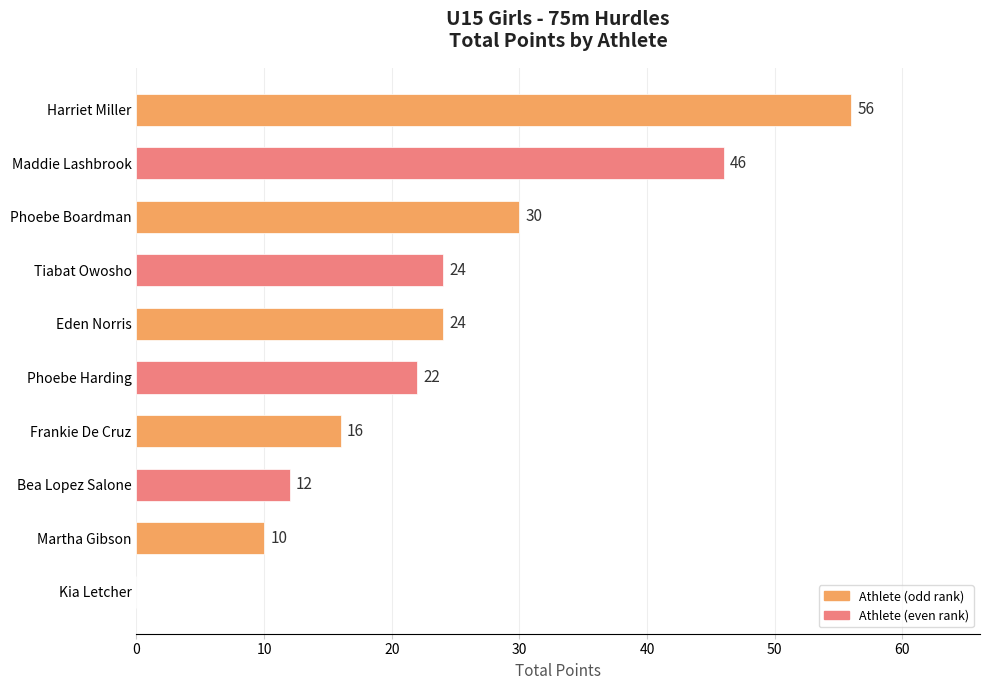

Count the number of data series in this chart.

1